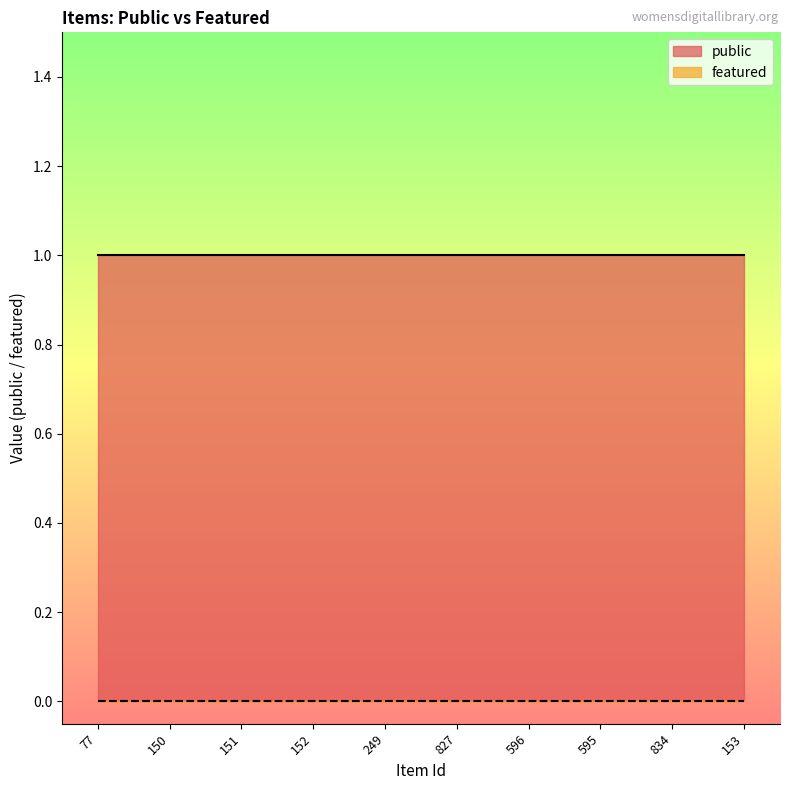

What are all the series names shown in the legend?

public, featured